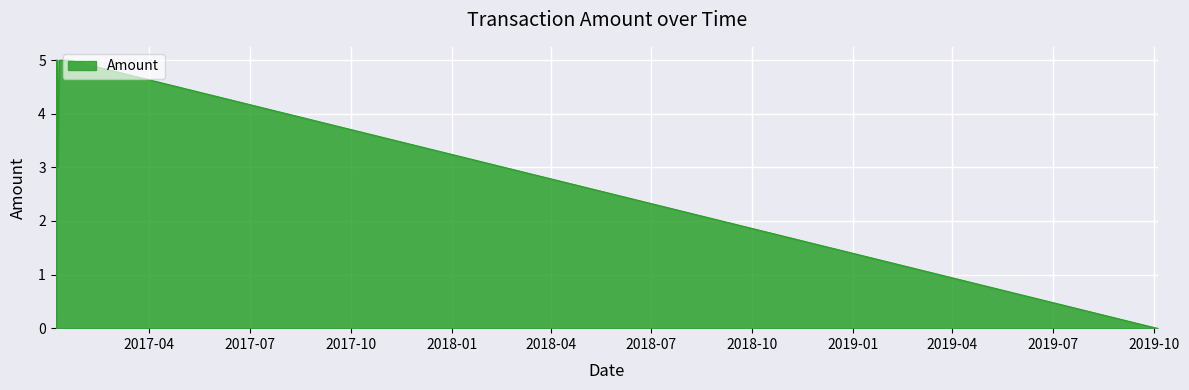

Is it true that the value at 12 is 5.0?

True